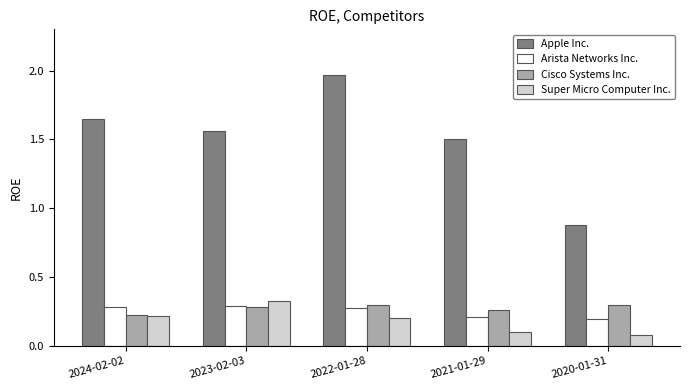

What is the label of the 2nd bar from the right?

2021-01-29